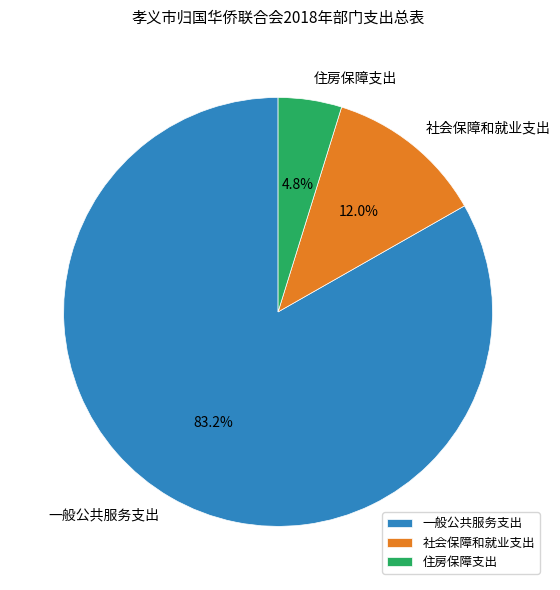

The 社会保障和就业支出 slice represents 1% of the pie. True or false?

False